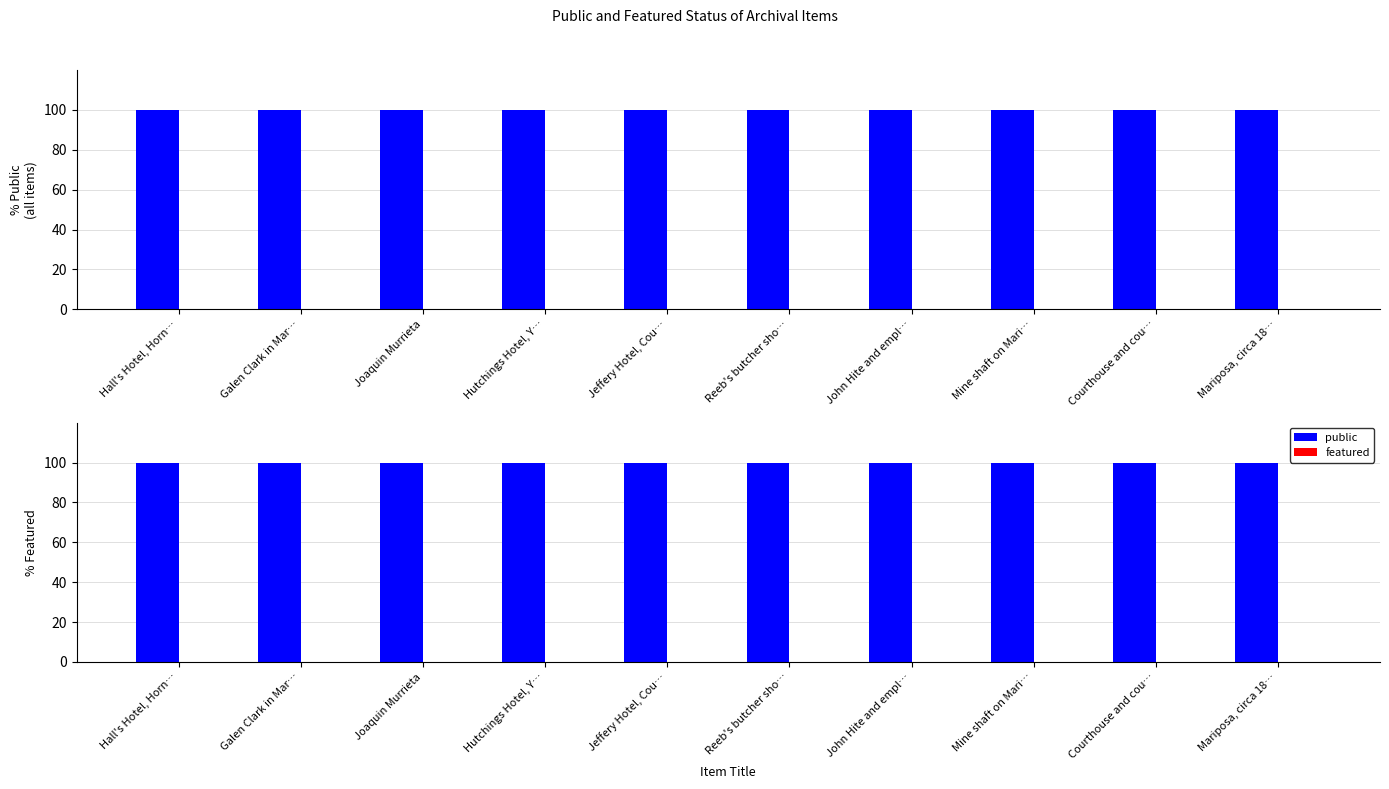

Reading left to right, what are all the values shown in this chart?

public: Hall's Hotel, Horn…=100	Galen Clark in Mar…=100	Joaquin Murrieta=100	Hutchings Hotel, Y…=100	Jeffery Hotel, Cou…=100	Reeb's butcher sho…=100	John Hite and empl…=100	Mine shaft on Mari…=100	Courthouse and cou…=100	Mariposa, circa 18…=100
featured: Hall's Hotel, Horn…=0	Galen Clark in Mar…=0	Joaquin Murrieta=0	Hutchings Hotel, Y…=0	Jeffery Hotel, Cou…=0	Reeb's butcher sho…=0	John Hite and empl…=0	Mine shaft on Mari…=0	Courthouse and cou…=0	Mariposa, circa 18…=0